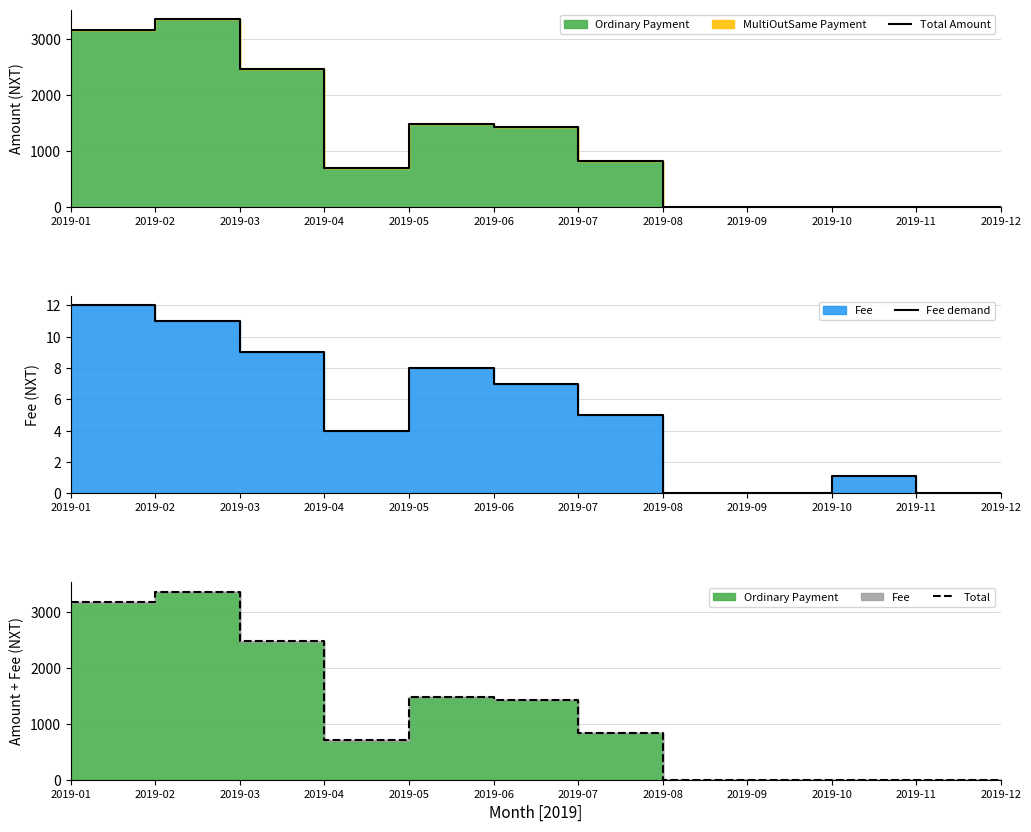

How many lines are shown in the chart?

3